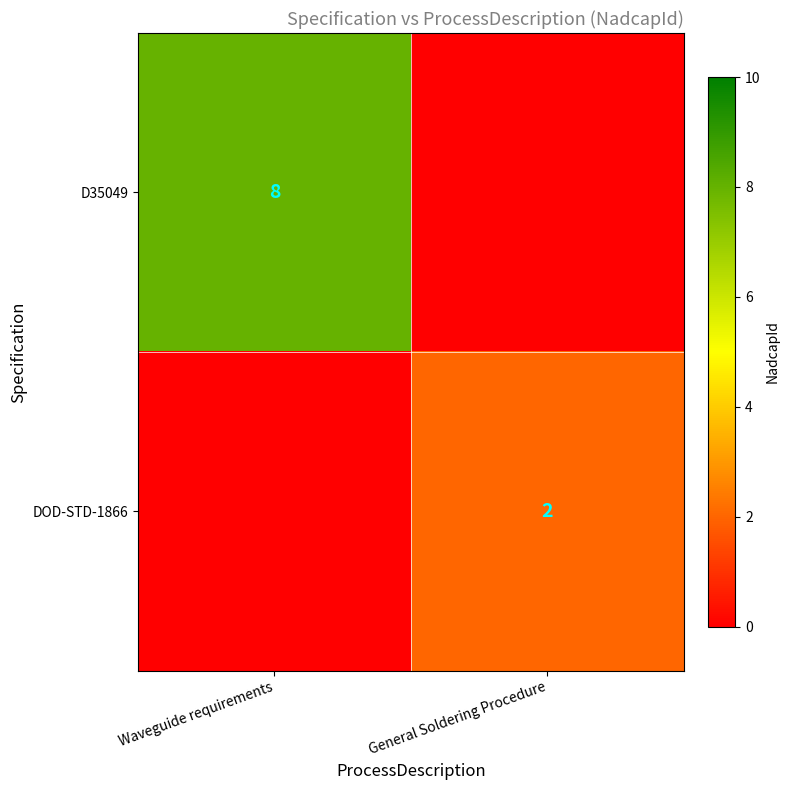

Between Waveguide requirements and General Soldering Procedure, which is larger?

Waveguide requirements